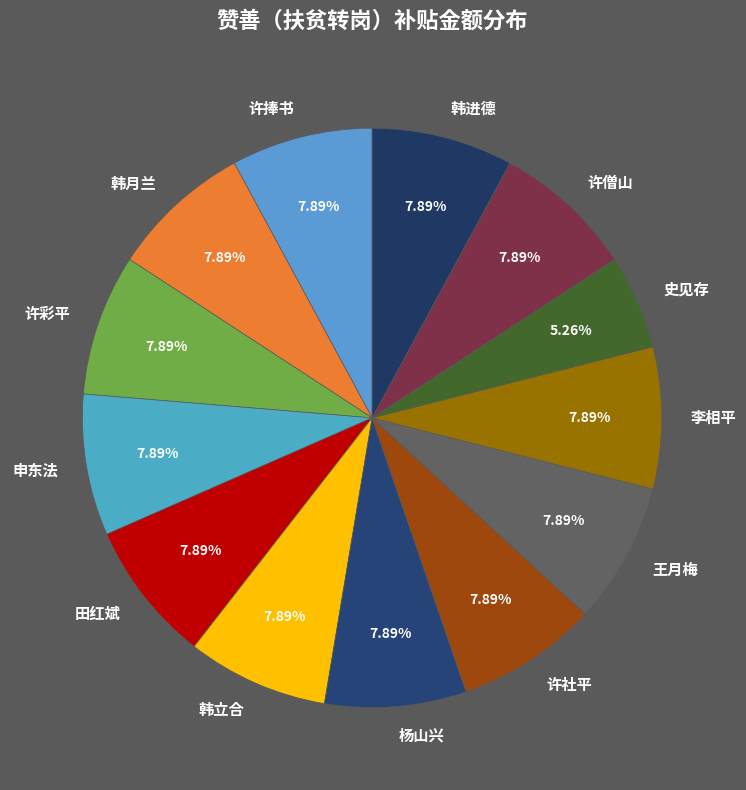

To the nearest percent, what is the difference between the largest and smallest slice percentages?

3%